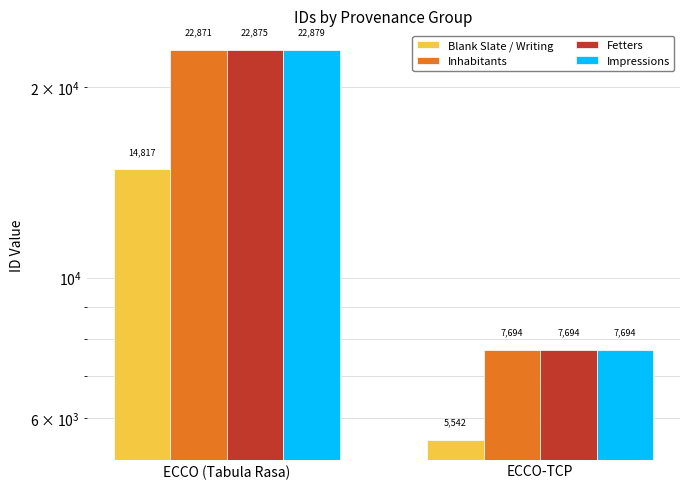

What is the average value of the Fetters series?

15284